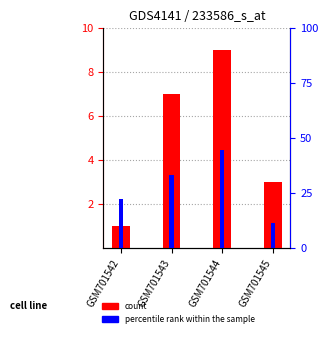

Count the count values in the range 3 to 9.

3